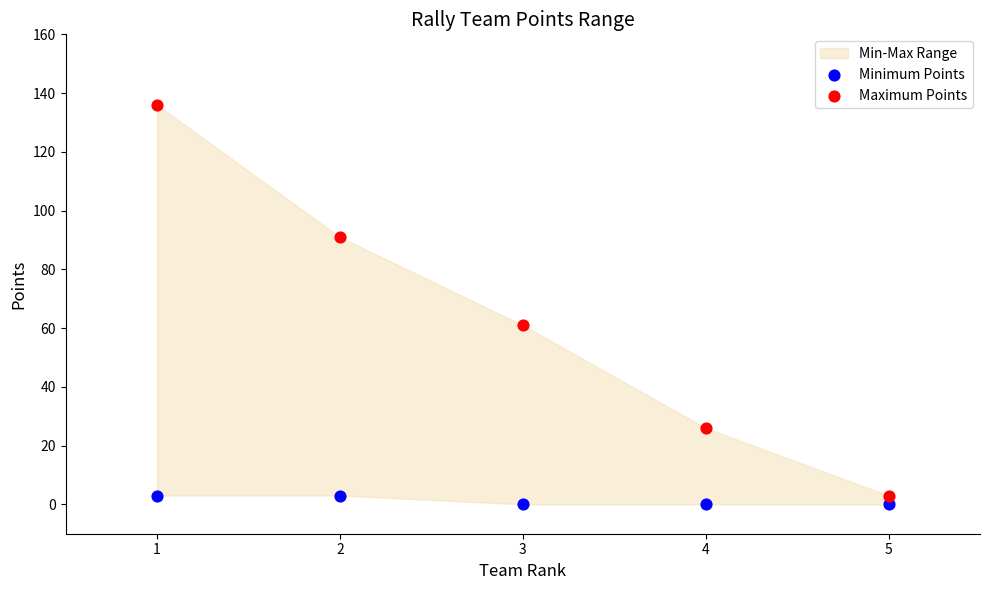

Across all series, what Y value is closest to 68?

61